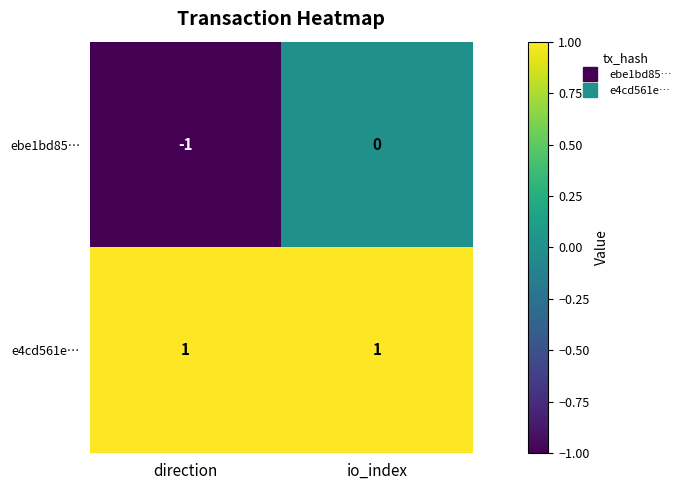

At which category is the sum across all series the highest?

io_index